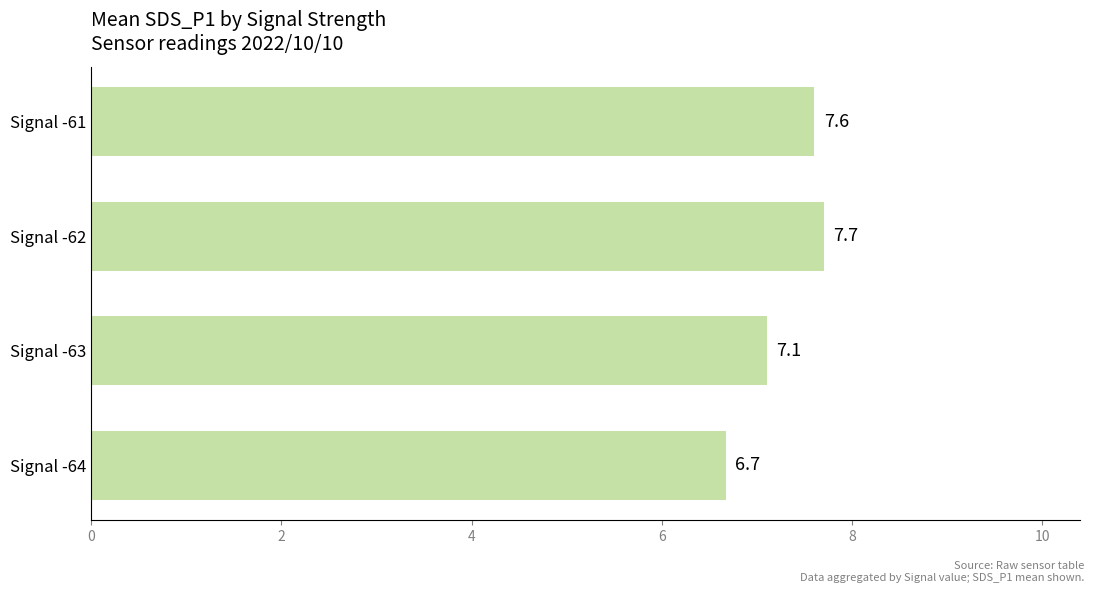

Reading bottom to top, transcribe all the data shown in this chart.

6.7	7.1	7.7	7.6